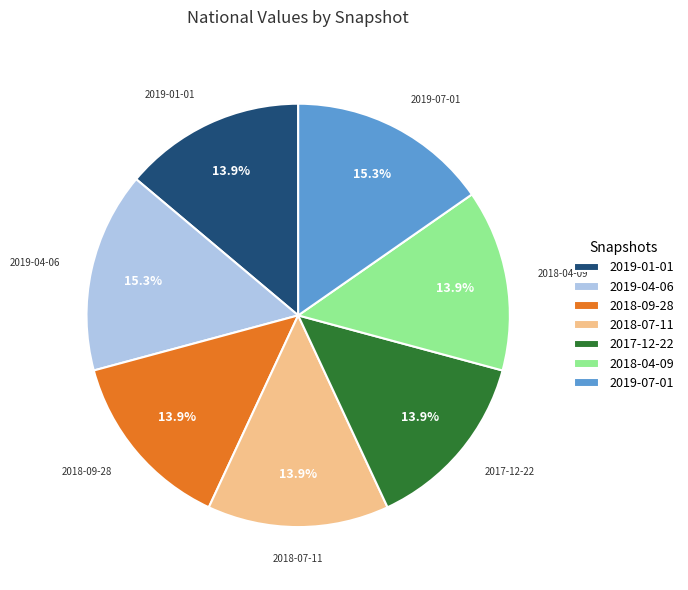

To the nearest percent, what is the average slice percentage?

14%